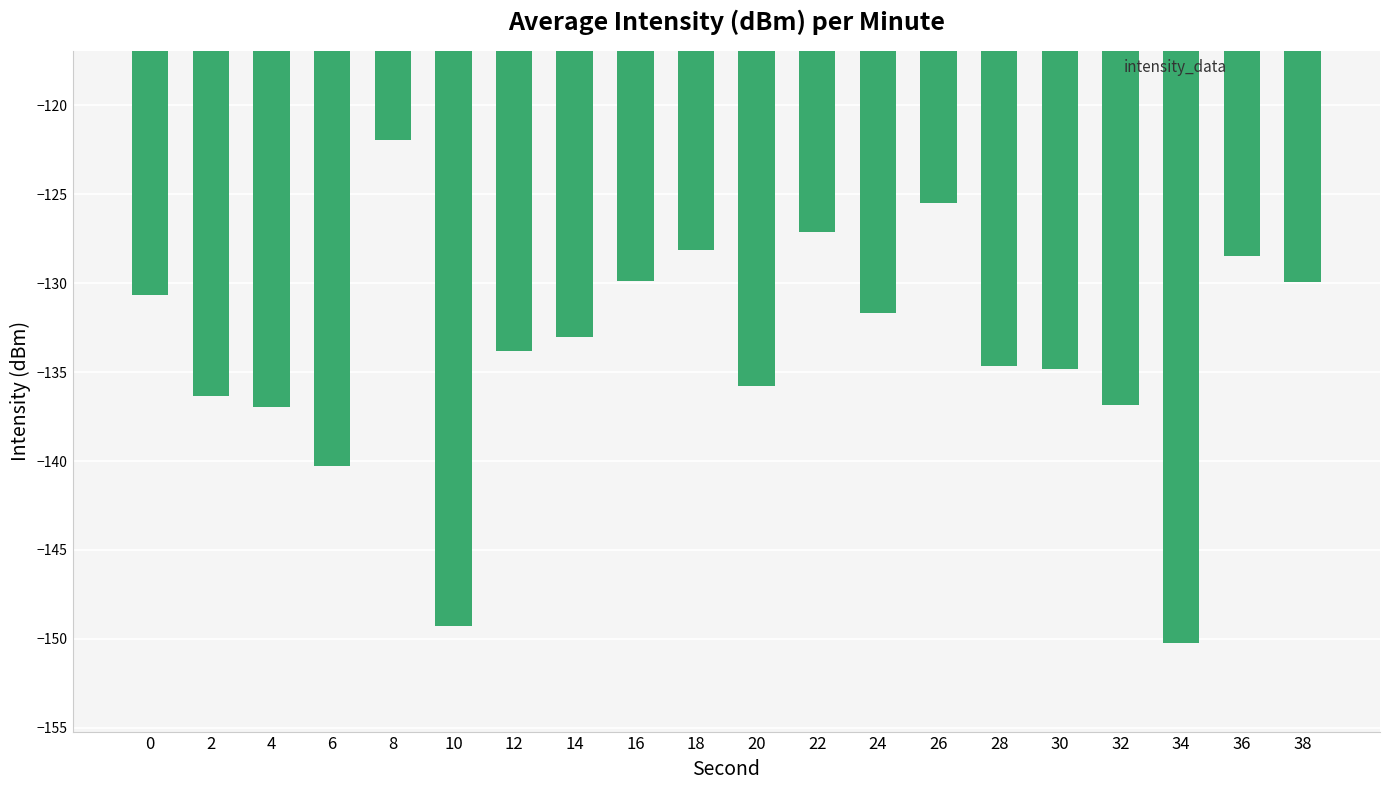

What value does the data have at 26?

-125.5